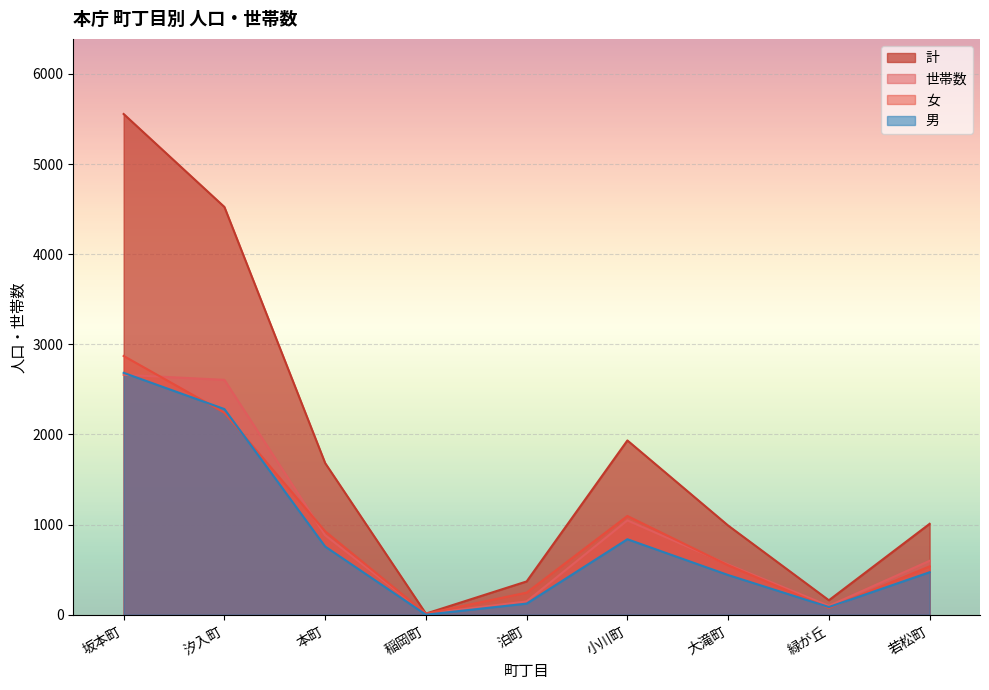

What is the sum of the 世帯数 values at 小川町 and 若松町?

1646